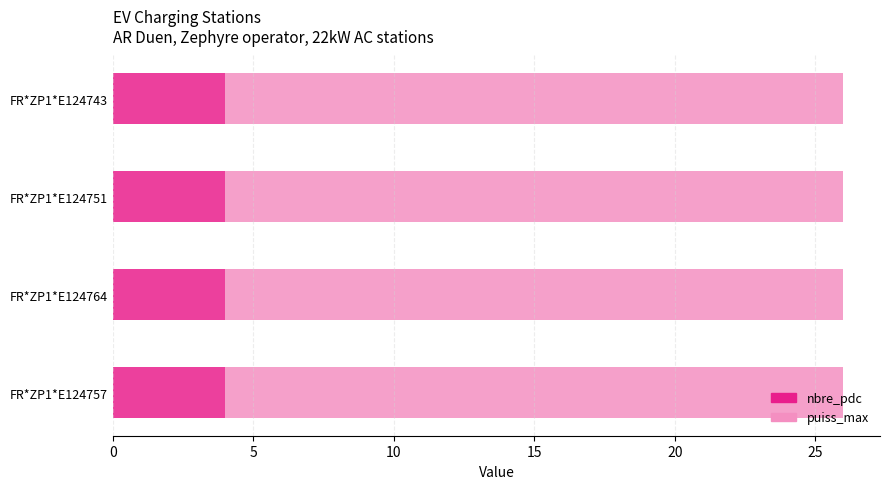

What is the average value of the nbre_pdc series?

4